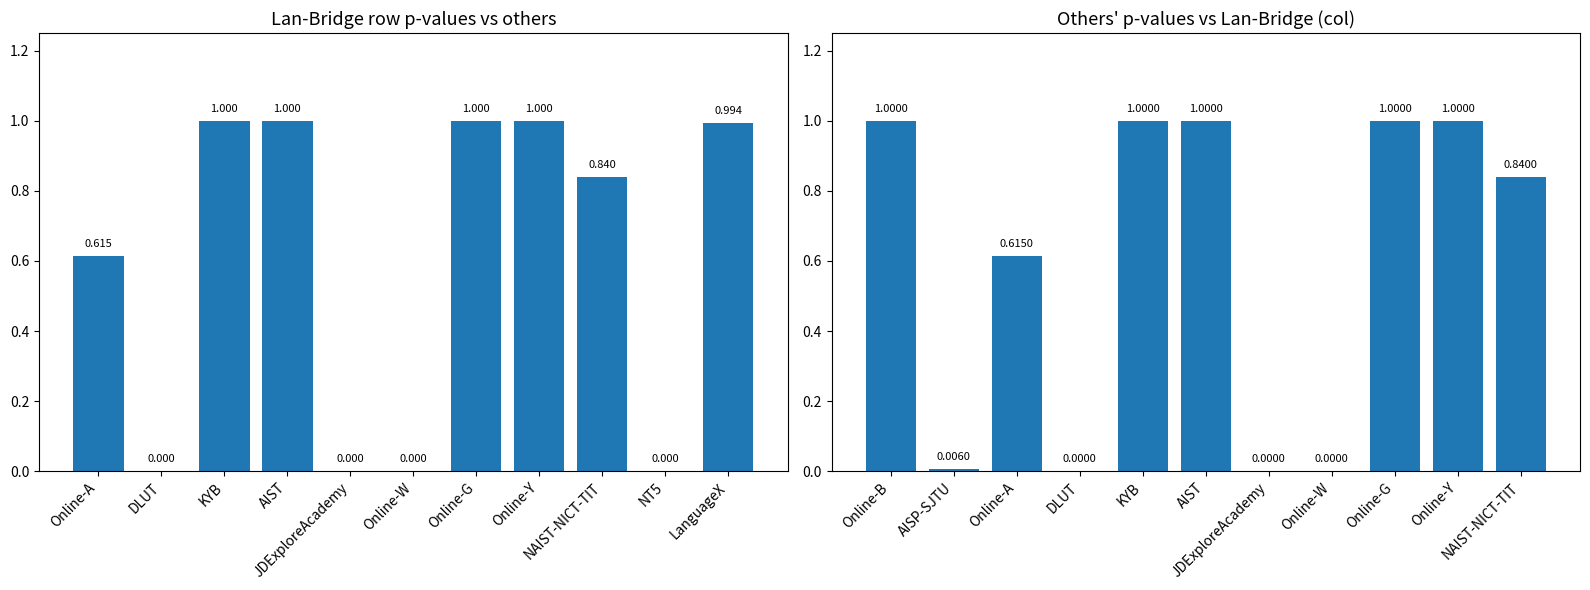

What is the sum of the Lan-Bridge row p-values values at LanguageX and Online-A?

1.6